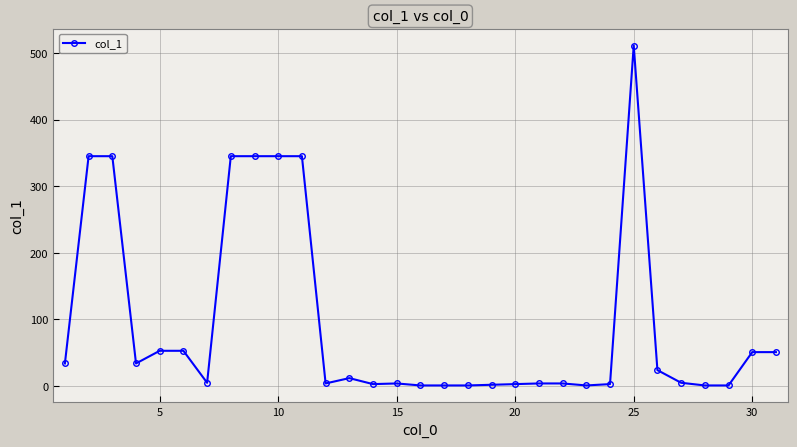

True or false: the data has more than 1 interior local peaks.

True